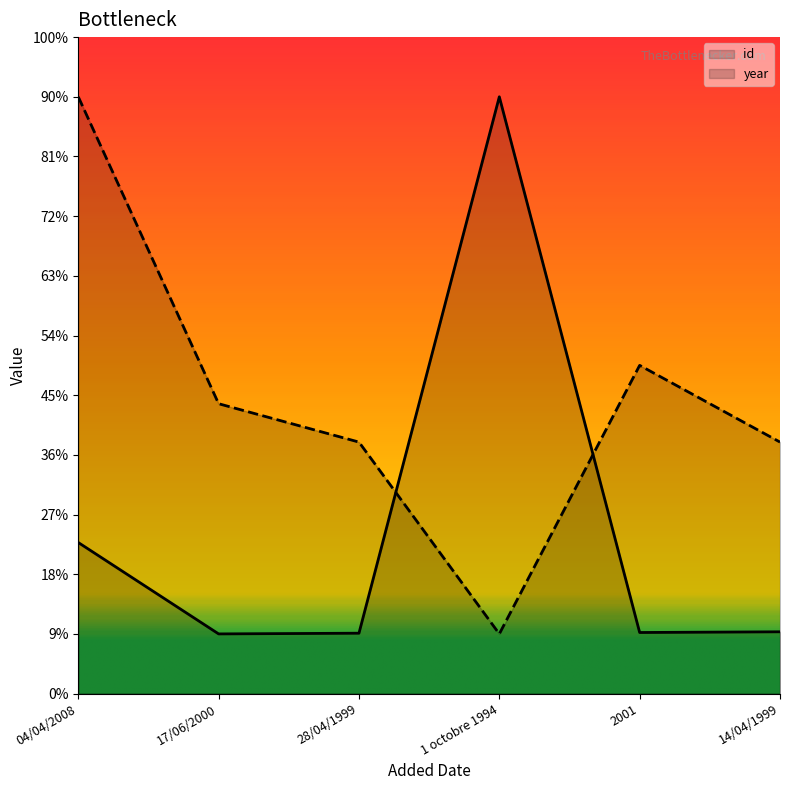

Which category has the lowest value in the id series?

17/06/2000